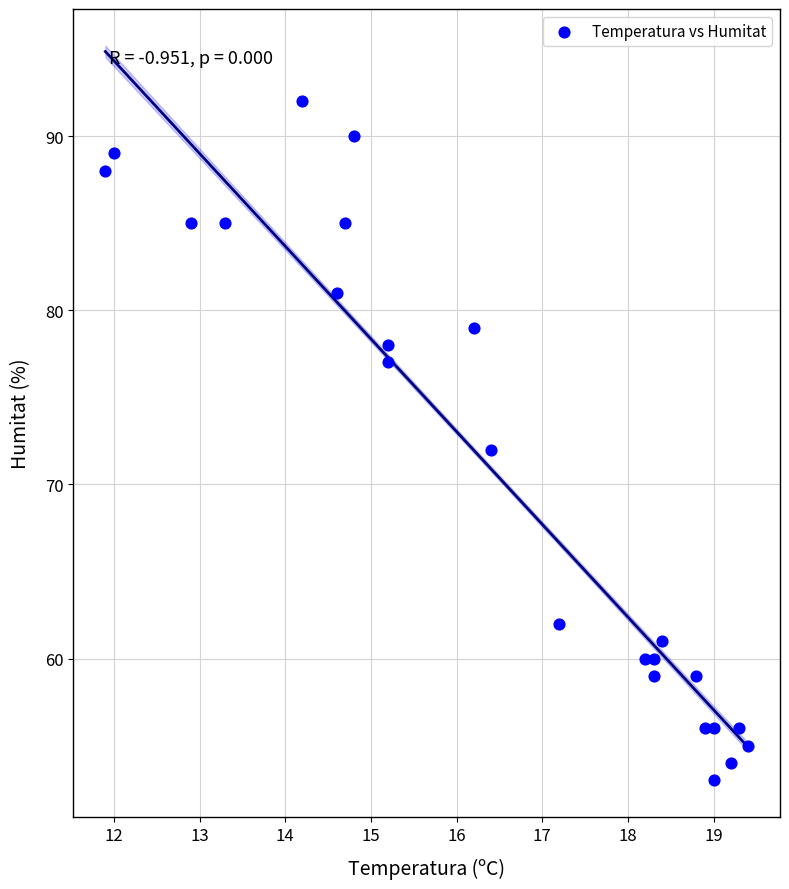

What is the range of Y values (max minus min)?

39